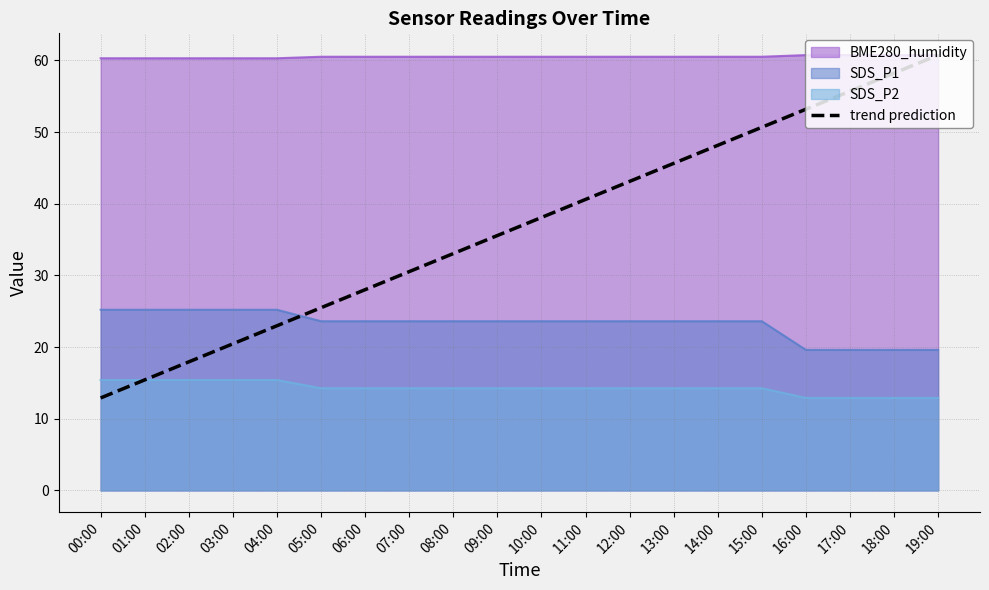

True or false: there are more than 2 points higher than both neighbors.

False